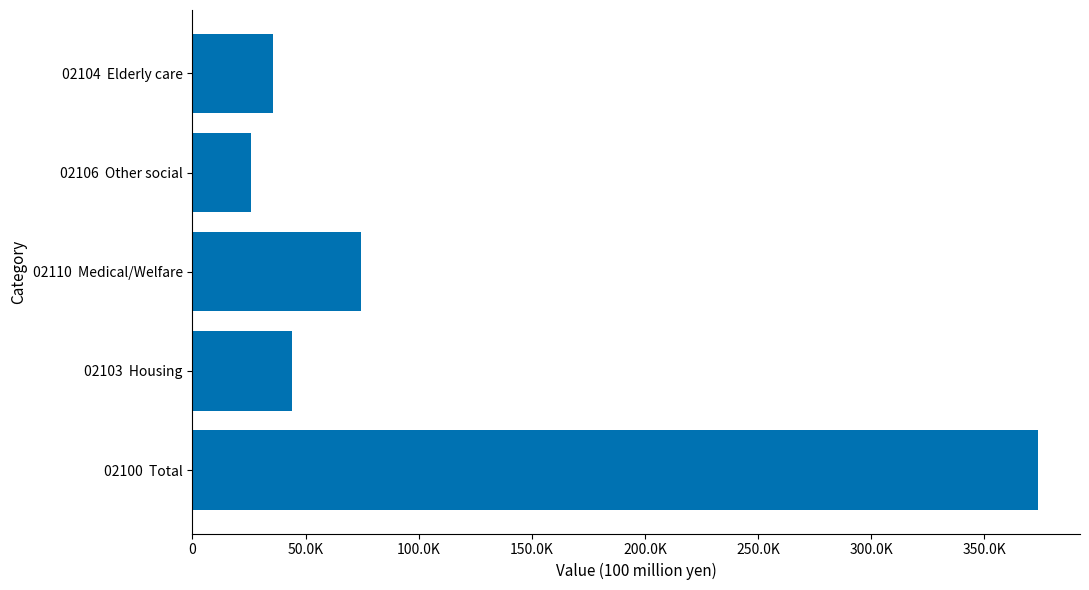

Does the chart contain any negative values?

No